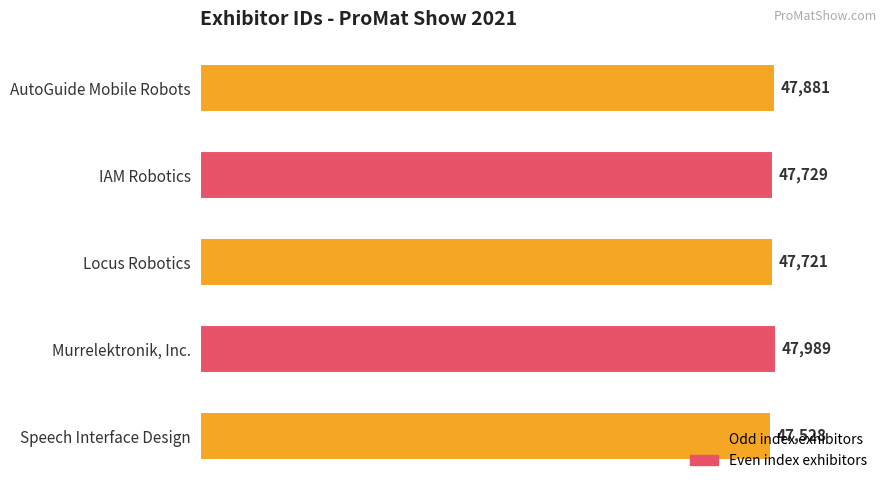

How many values are below 47729?

2